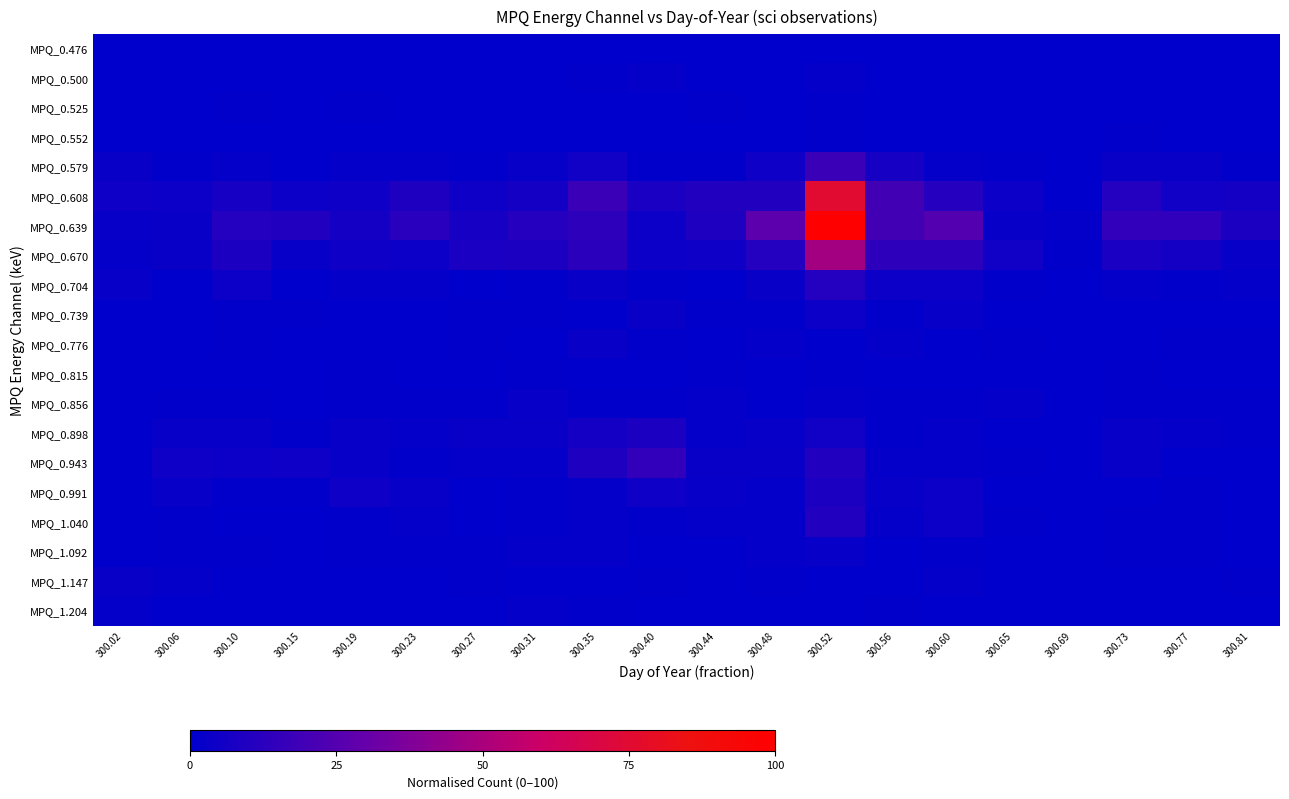

Which series has the largest total across all categories?

MPQ_0.639